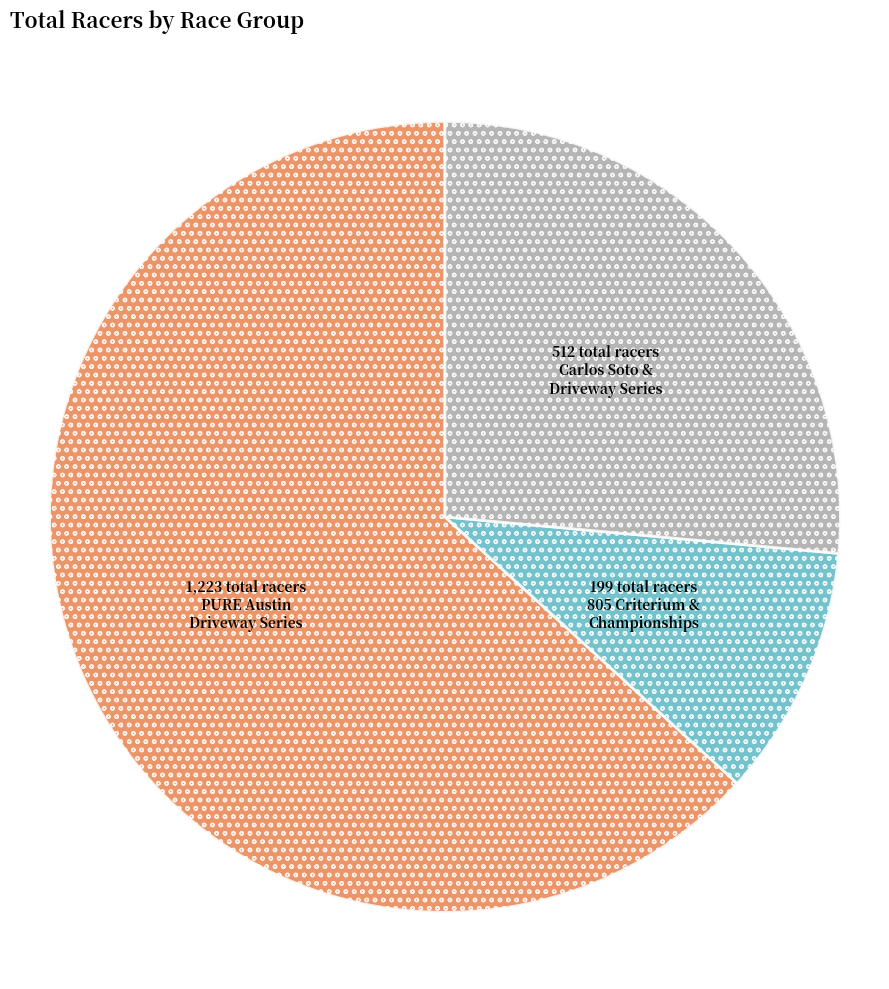

Is there a majority slice in this chart?

Yes